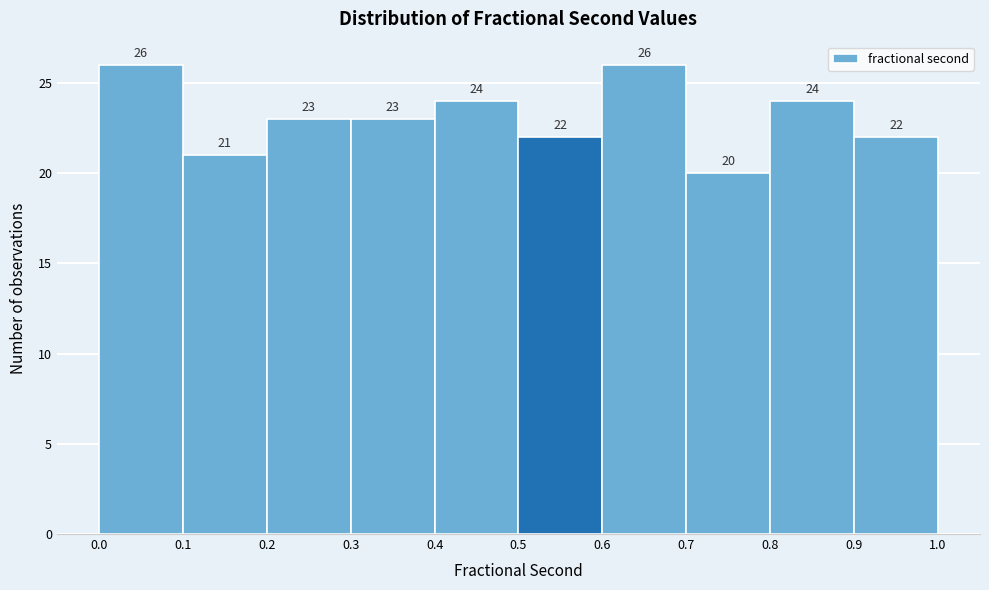

Reading left to right, transcribe this chart: for each bar, give the range it covers on the x-axis and its height.

0.0 to 0.1: 26
0.1 to 0.2: 21
0.2 to 0.3: 23
0.3 to 0.4: 23
0.4 to 0.5: 24
0.5 to 0.6: 22
0.6 to 0.7: 26
0.7 to 0.8: 20
0.8 to 0.9: 24
0.9 to 1.0: 22